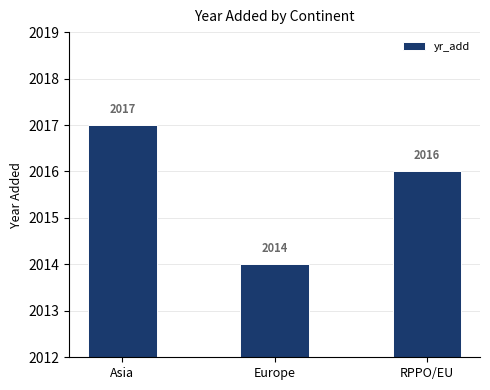

Rank the categories by value from lowest to highest.

Europe, RPPO/EU, Asia